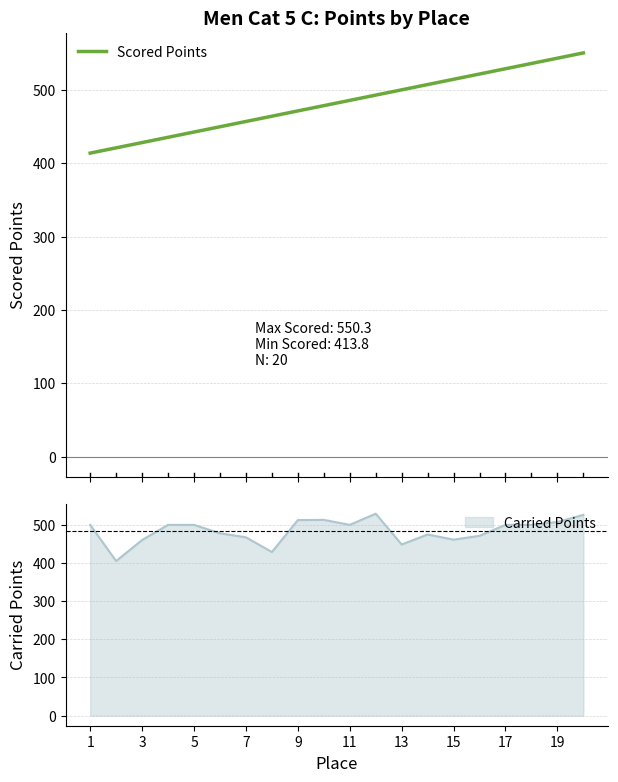

What is the maximum value for Scored Points?

550.3